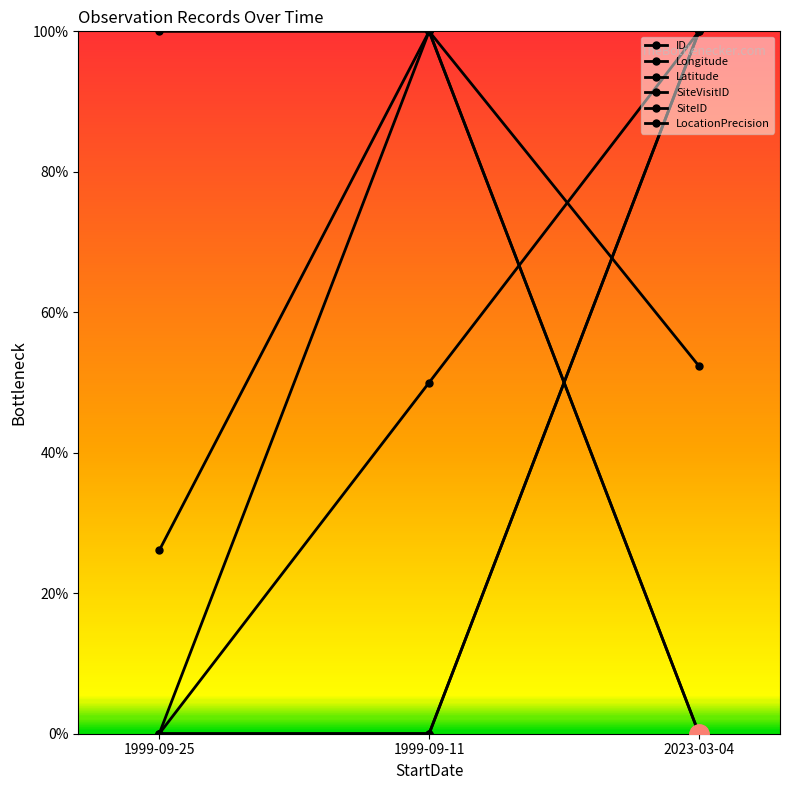

Reading left to right, transcribe all the data shown in this chart.

ID: 1999-09-25=0.0	1999-09-11=0.5	2023-03-04=1.0
Longitude: 1999-09-25=0.0	1999-09-11=1.0	2023-03-04=0.5
Latitude: 1999-09-25=0.3	1999-09-11=1.0	2023-03-04=0.0
SiteVisitID: 1999-09-25=0.0	1999-09-11=0.0	2023-03-04=1.0
SiteID: 1999-09-25=0.0	1999-09-11=0.0	2023-03-04=1.0
LocationPrecision: 1999-09-25=1.0	1999-09-11=1.0	2023-03-04=0.0